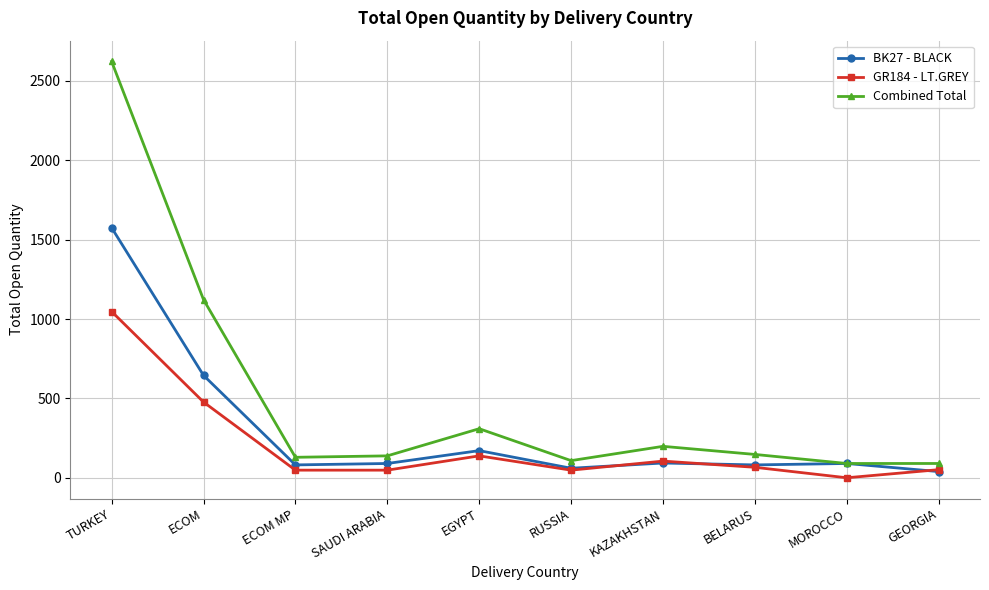

Is this an area chart (filled region under the line)?

No